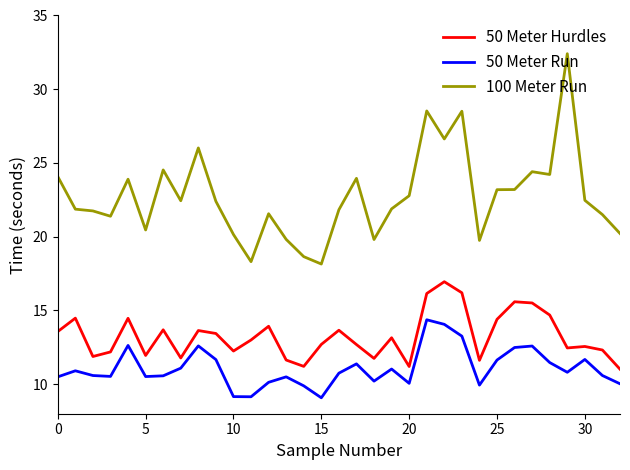

List the series in order of their peak value, highest first.

100 Meter Run, 50 Meter Hurdles, 50 Meter Run